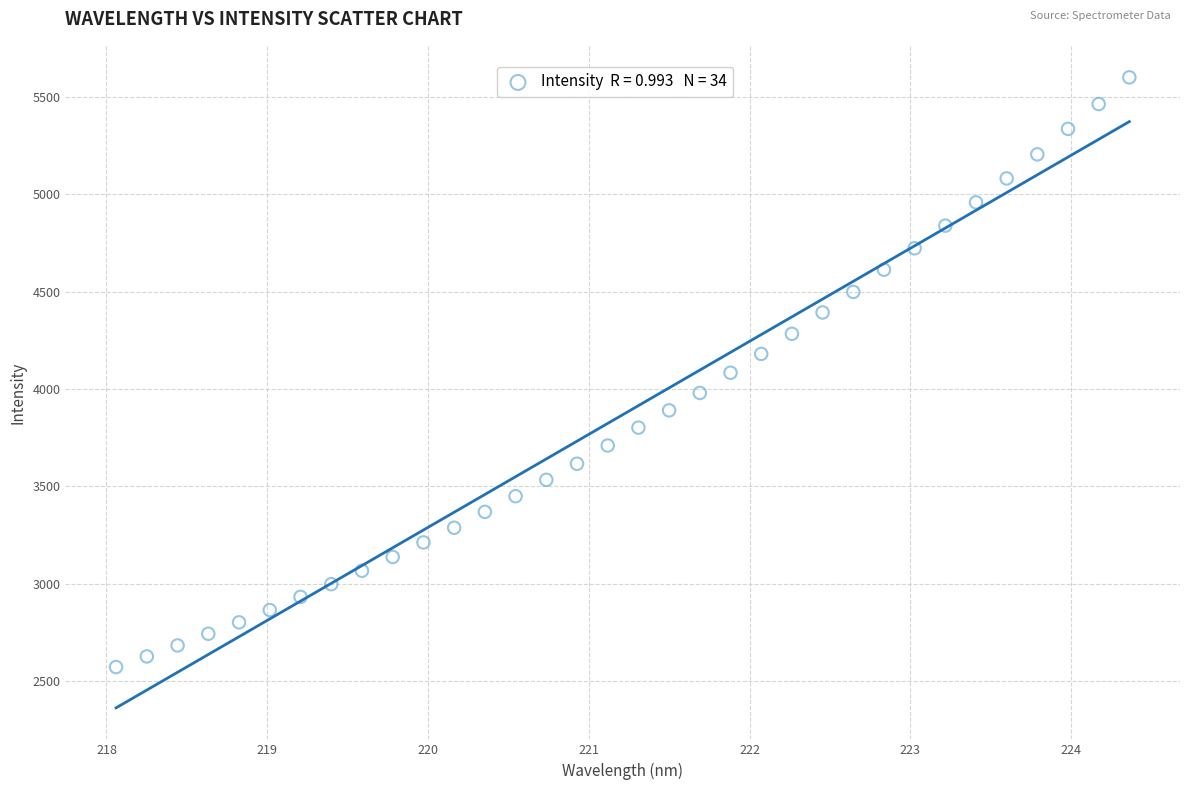

What is the range of Y values (max minus min)?

3029.0